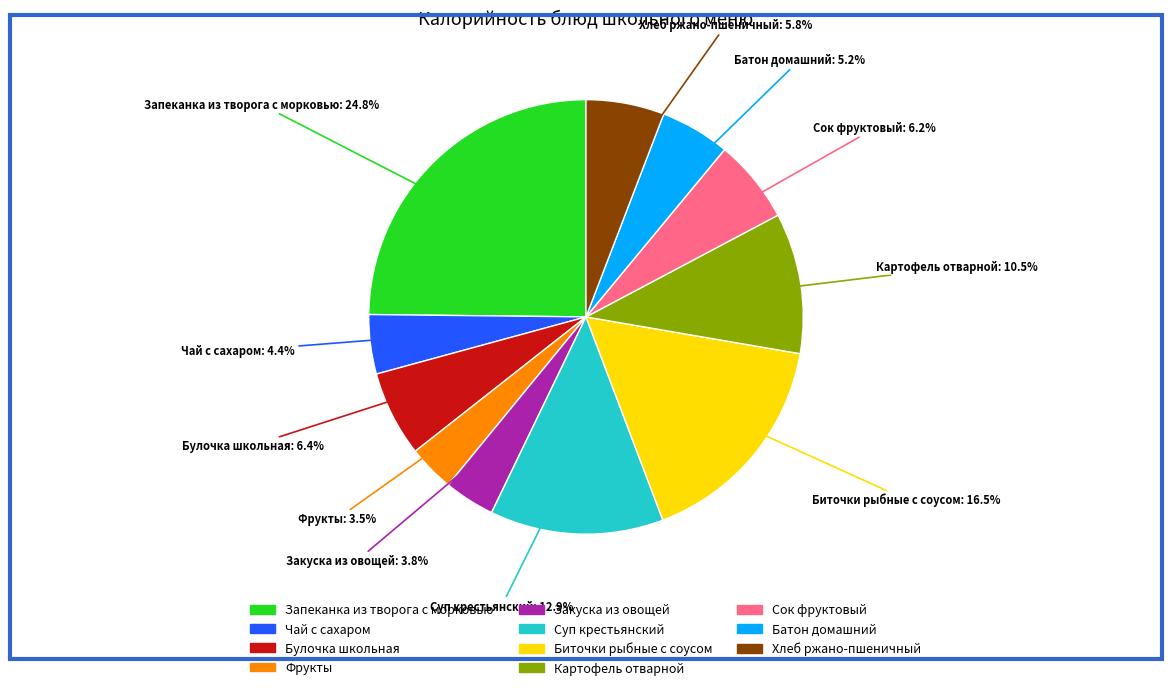

What is the ratio of the value at Суп крестьянский to the value at Фрукты?

3.7